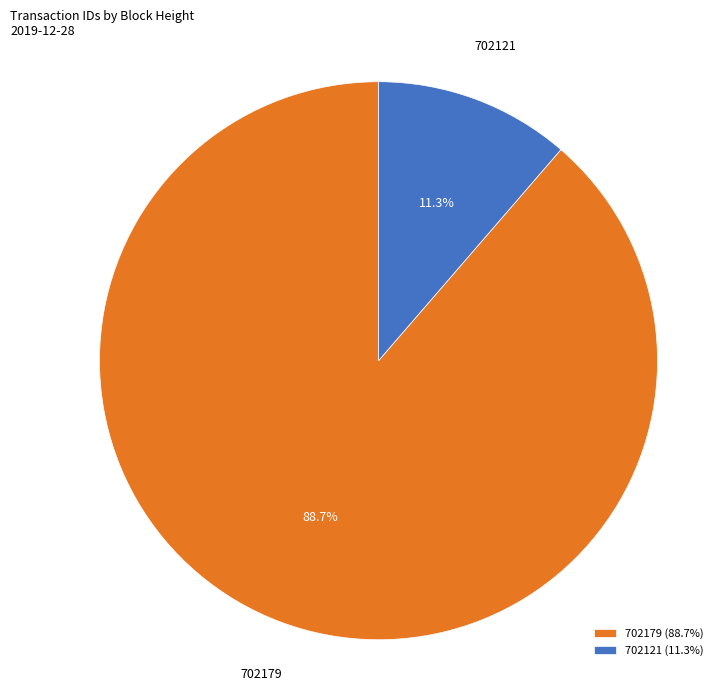

Which slice is the largest?

702179